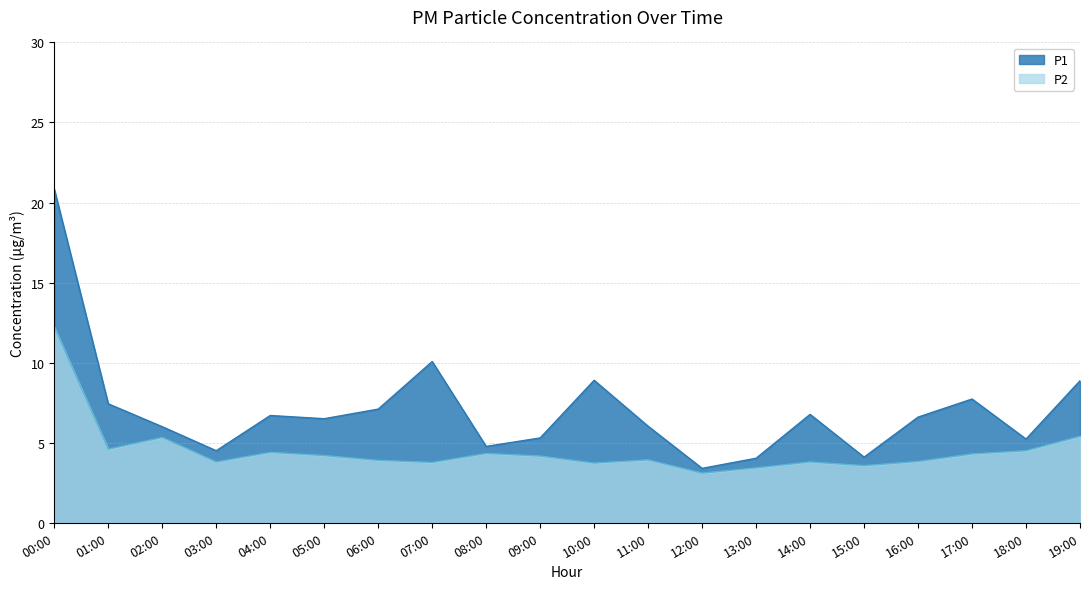

How many distinct data groups are displayed?

2